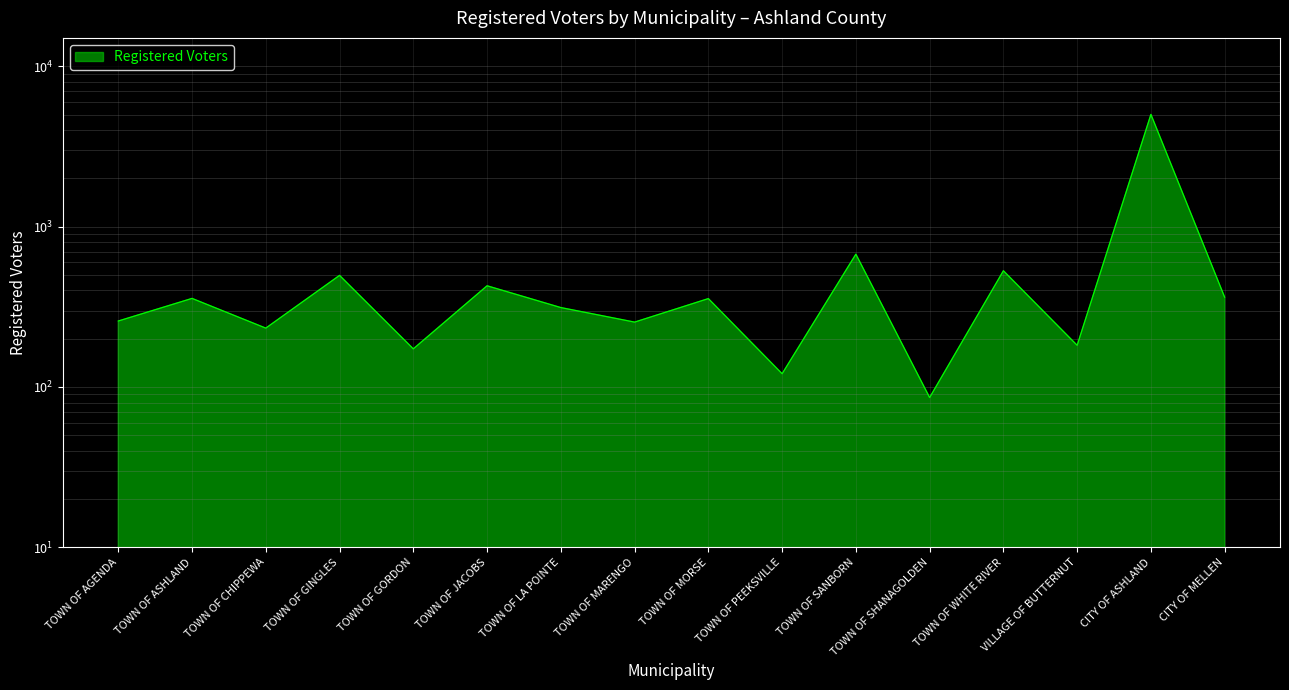

At which label does the data first exceed 356?

TOWN OF ASHLAND